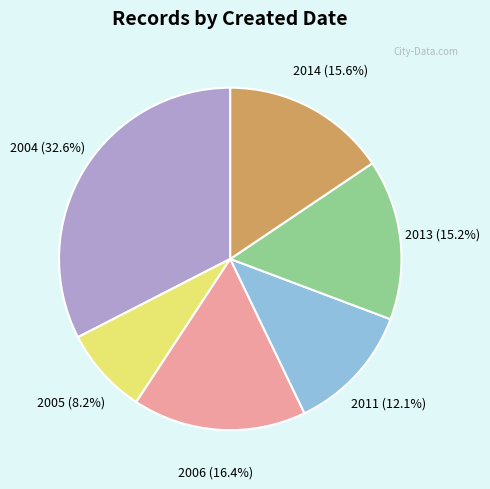

How much of the chart is everything except 2004 (32.6%)?

67.4%